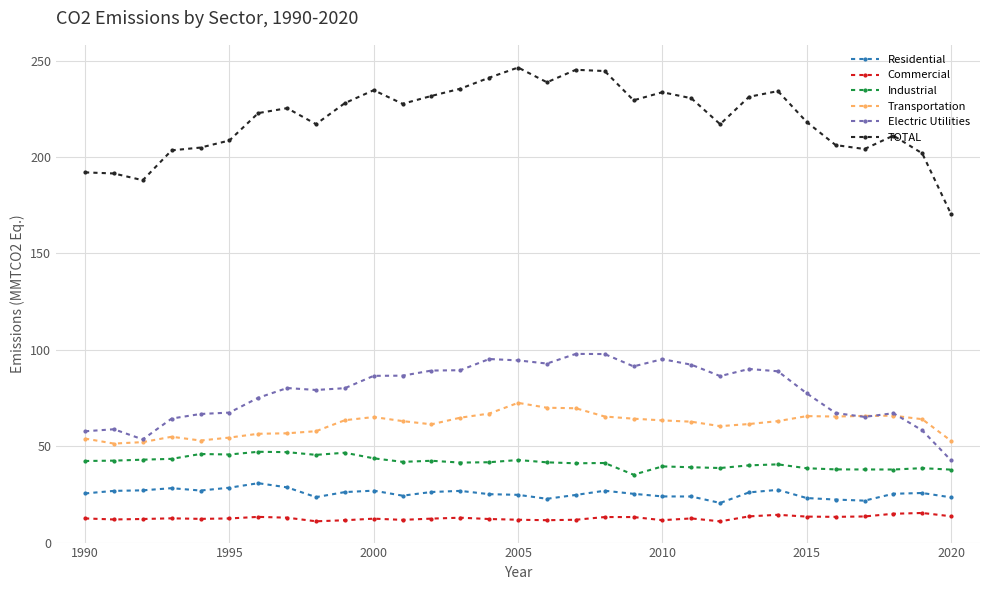

At how many categories does at least one series exceed 135?

31